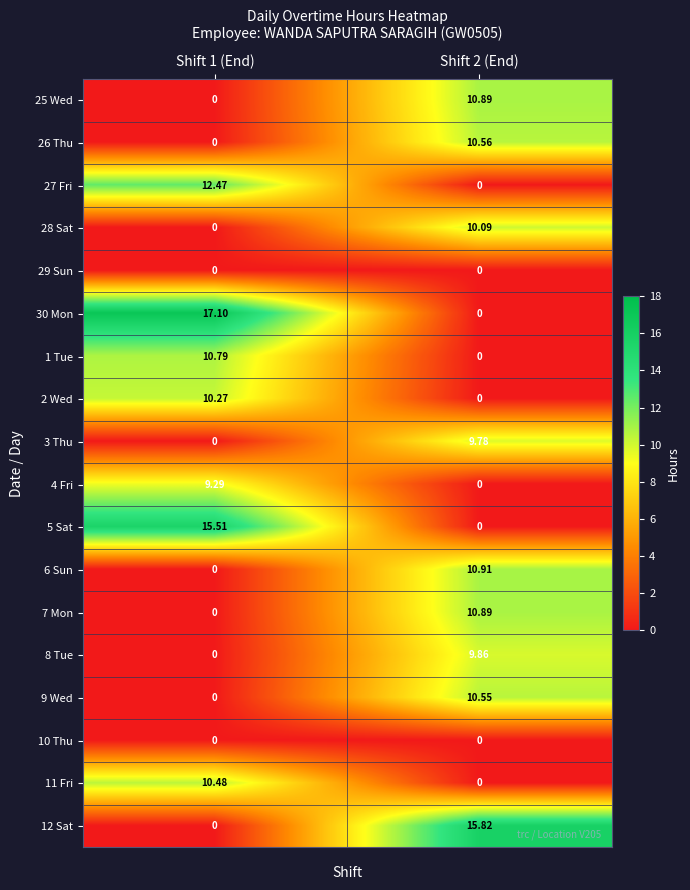

Which series has the largest range (max minus min)?

30 Mon